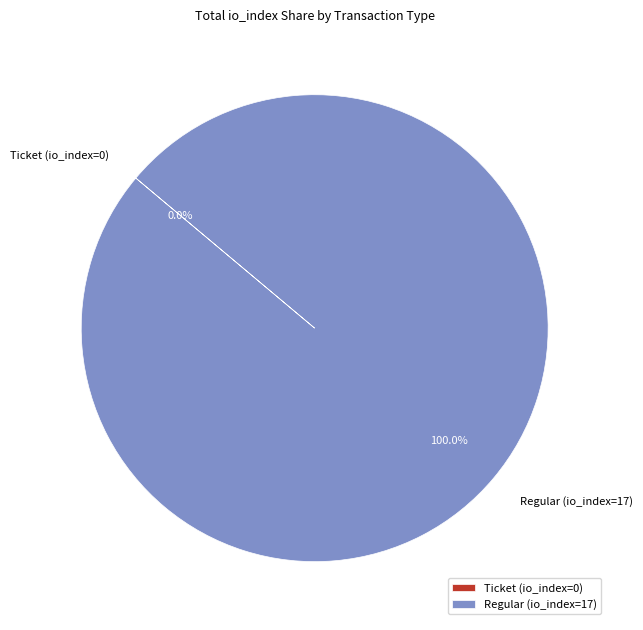

Count the number of slices in the pie.

2